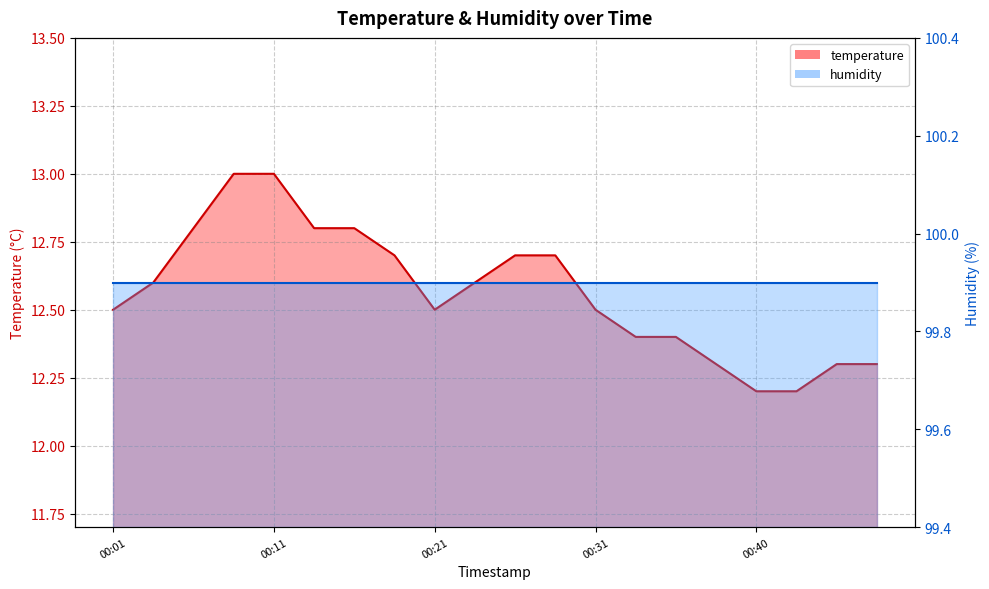

Which category has the lowest value across all series?

00:40